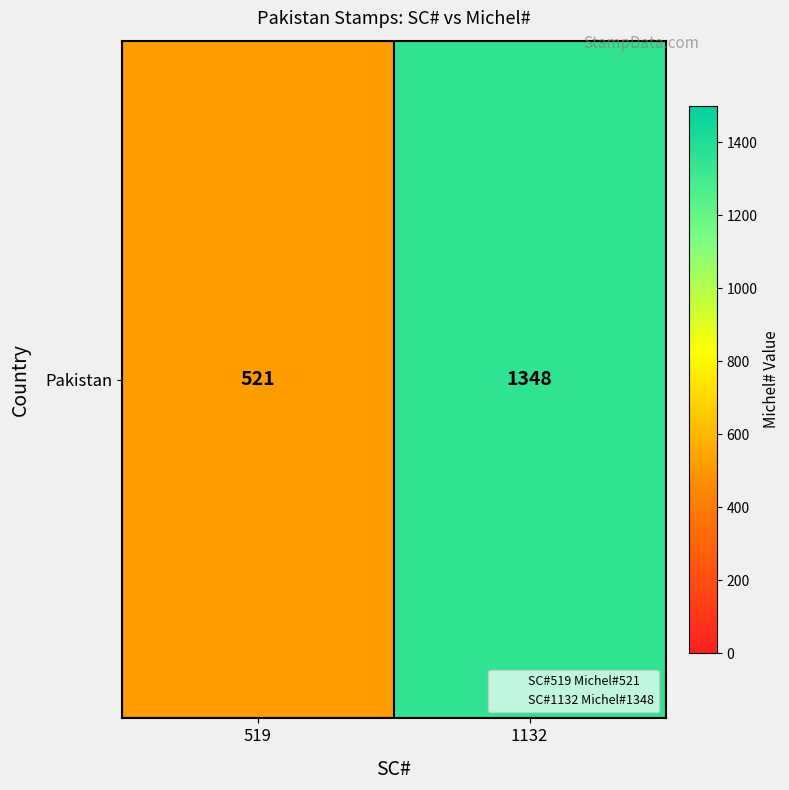

Reading right to left, transcribe all the data shown in this chart.

1132=1348	519=521